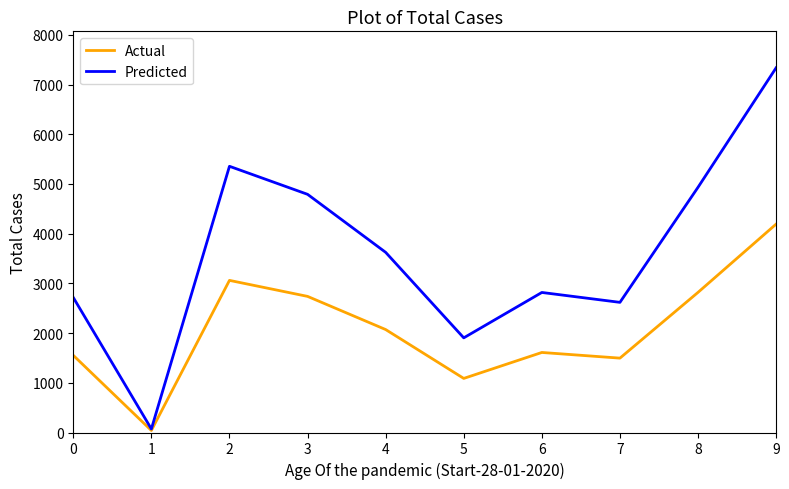

Which series changed the most between 1 and 2?

Predicted